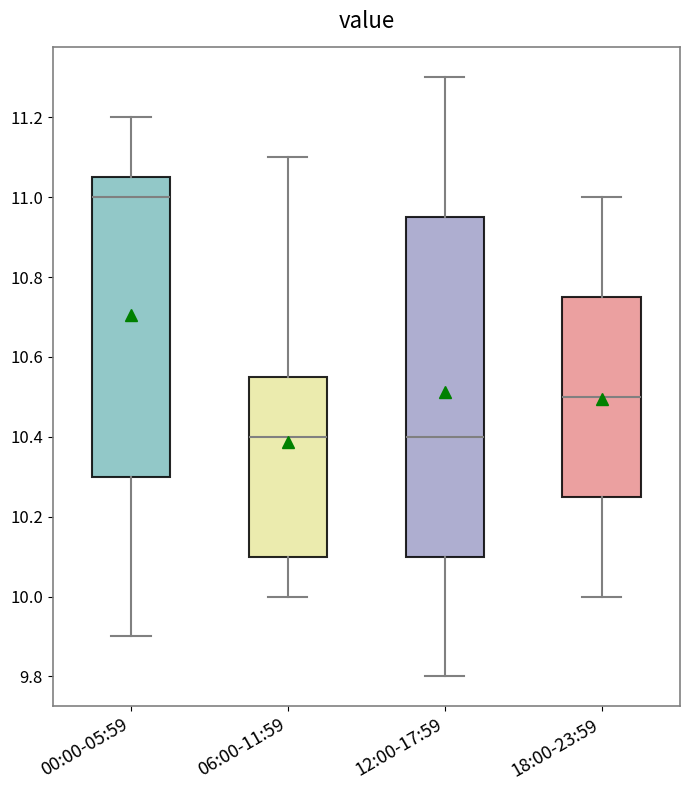

Reading left to right, read every box against the y-axis: the position of its median line, the range the box covers, and the ends of its whiskers. The values are not printed on the chart, so give them approximately, as read against the axis.

00:00-05:59: median 11.00, box 10.30 to 11.06, whiskers 9.90 to 11.20
06:00-11:59: median 10.40, box 10.10 to 10.56, whiskers 10.00 to 11.10
12:00-17:59: median 10.40, box 10.10 to 10.96, whiskers 9.80 to 11.30
18:00-23:59: median 10.50, box 10.26 to 10.76, whiskers 10.00 to 11.00